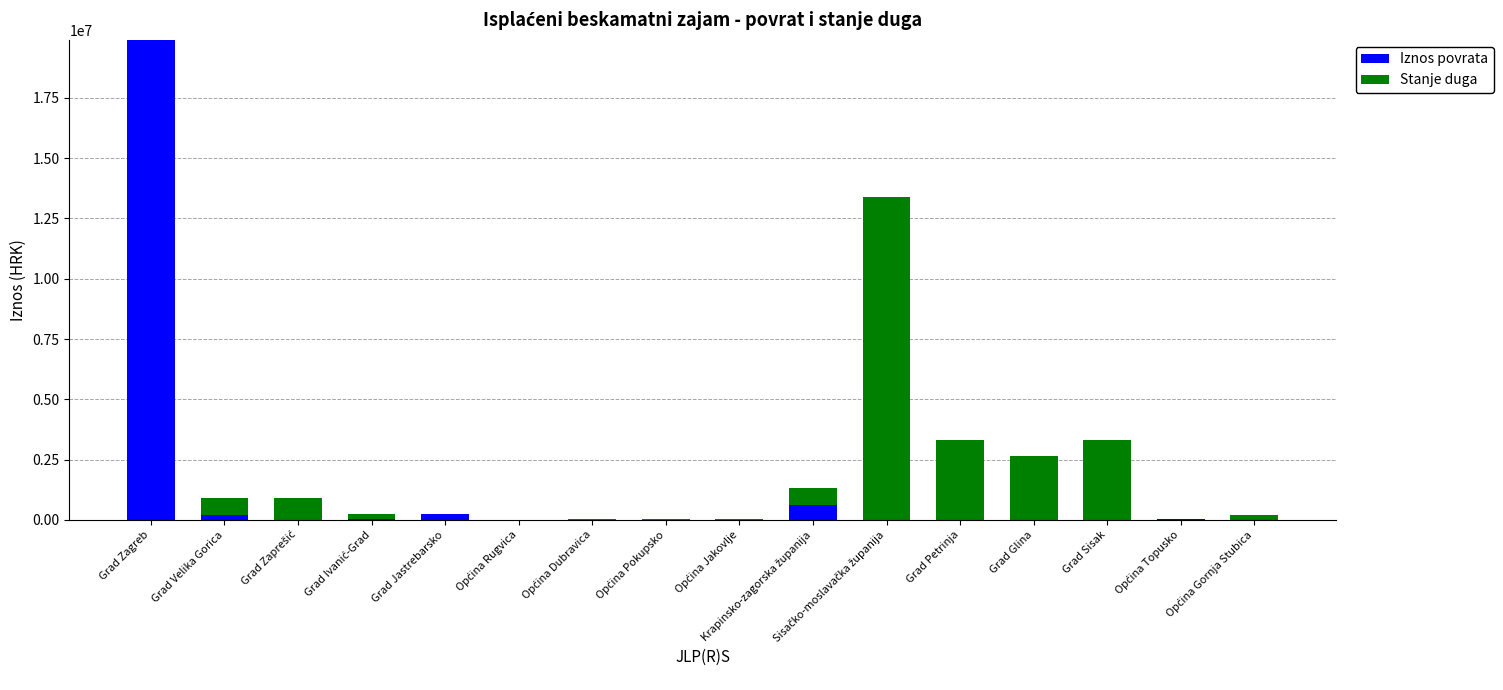

How many data points in Iznos povrata are above 8295?

8